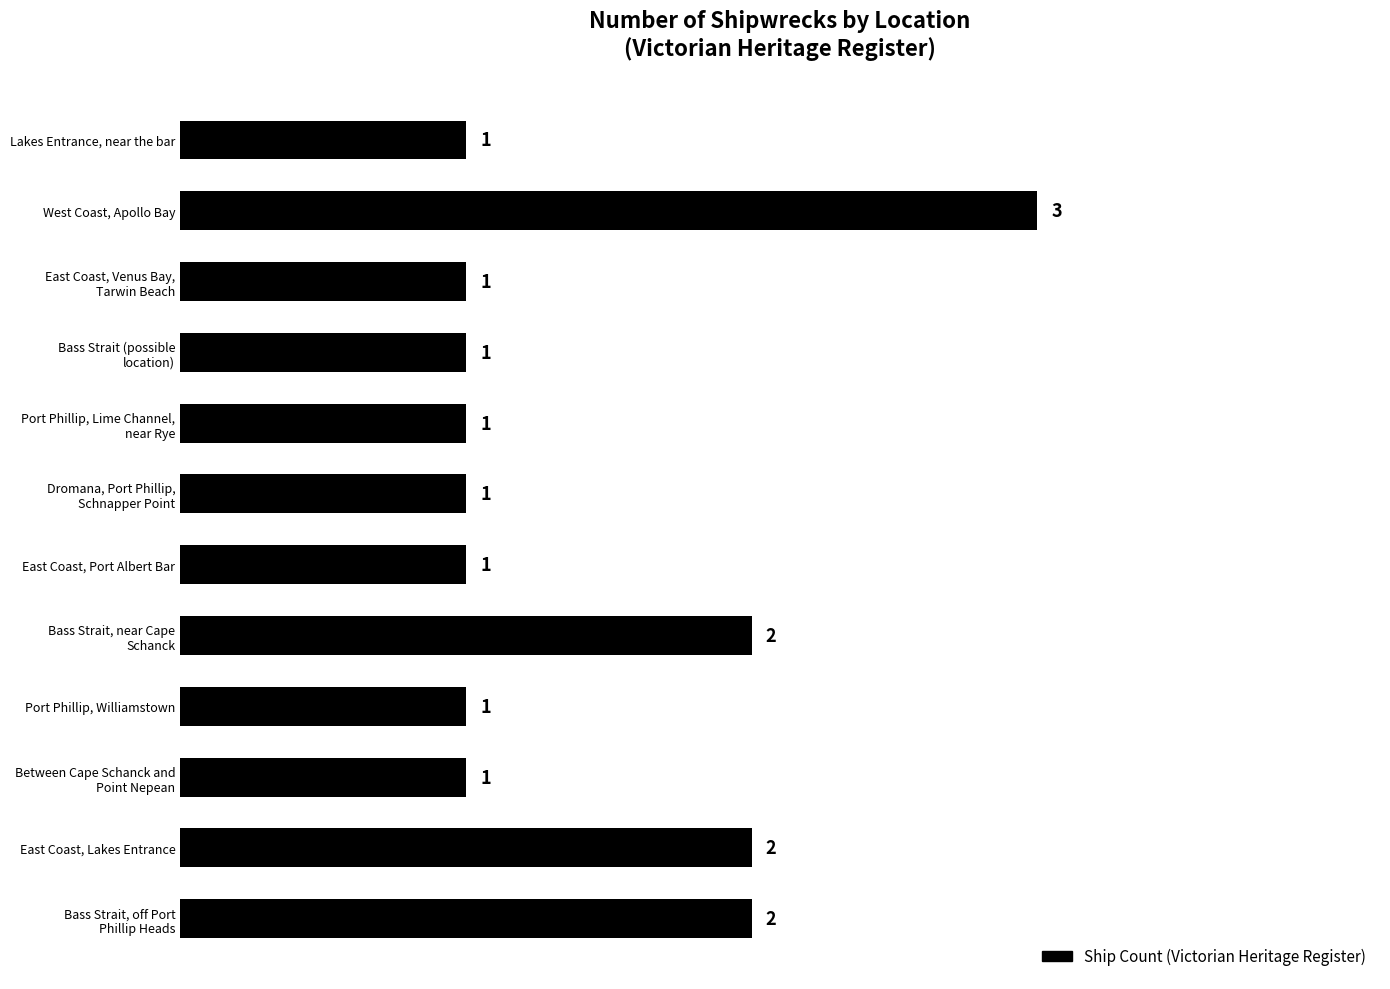

True or false: the data shows 3 at West Coast, Apollo Bay.

True